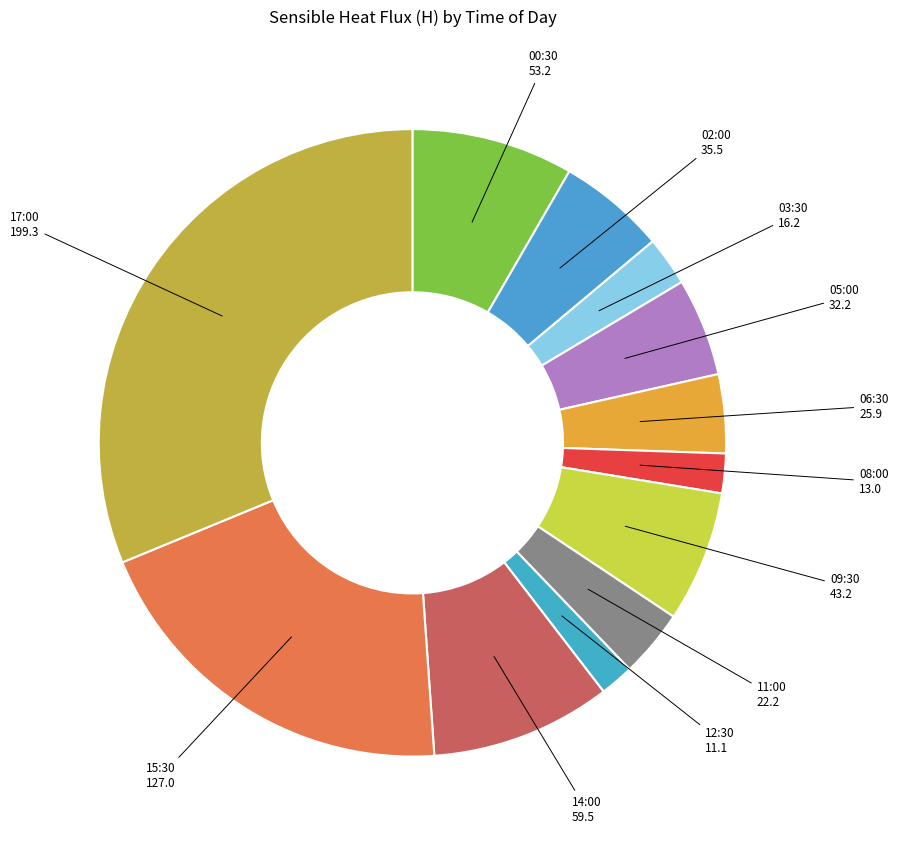

Does any single category account for the majority?

No